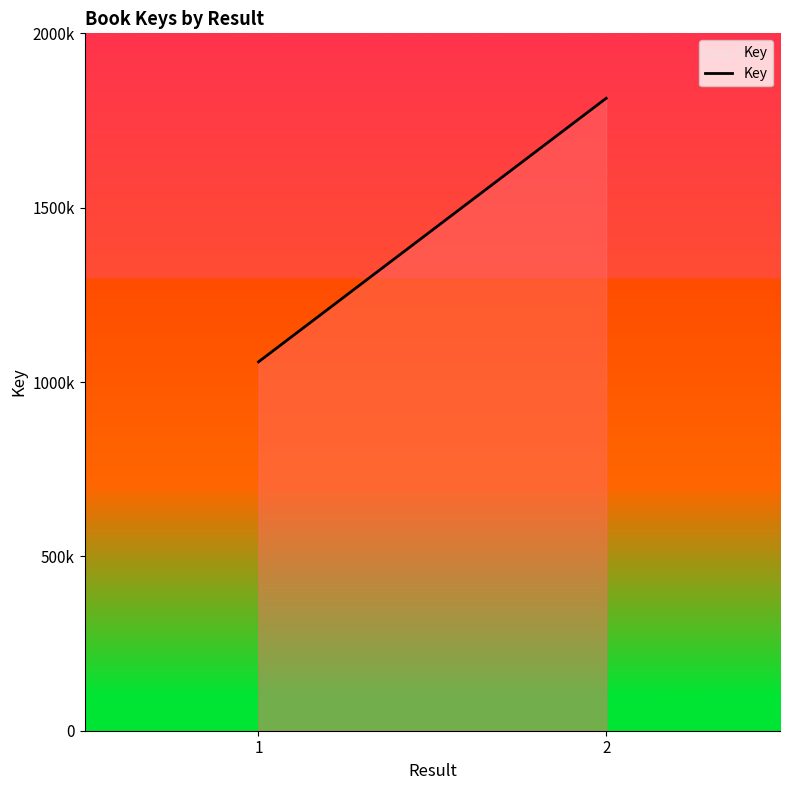

The value at 2 is 1813734. True or false?

True